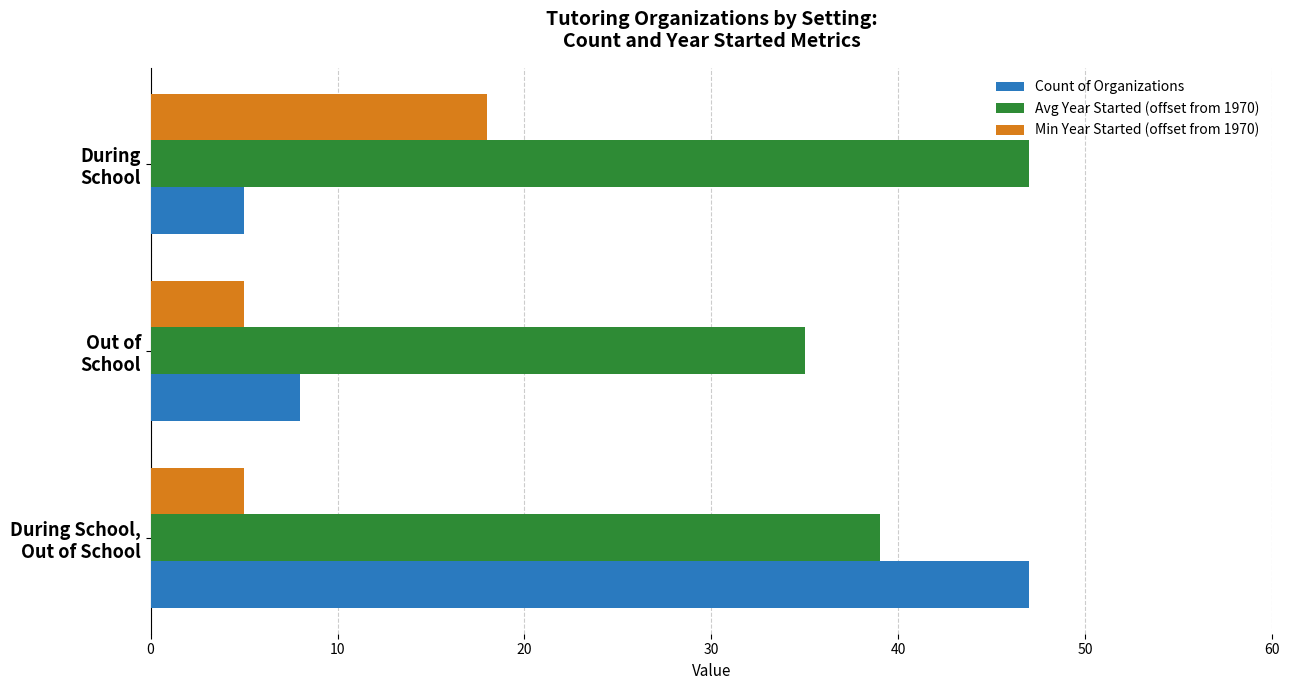

What is the difference between the maximum and minimum values in the Min Year Started (offset from 1970) series?

13